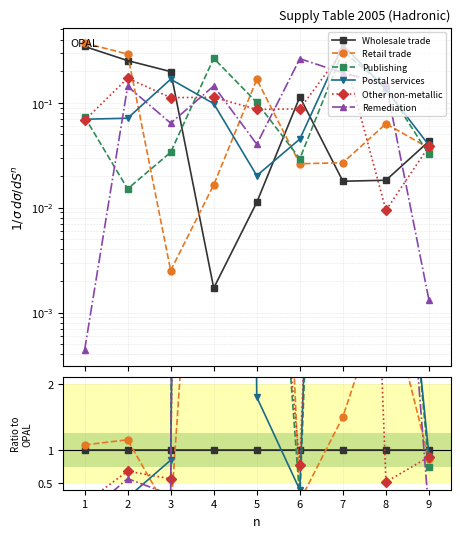

How many lines are shown in the chart?

6